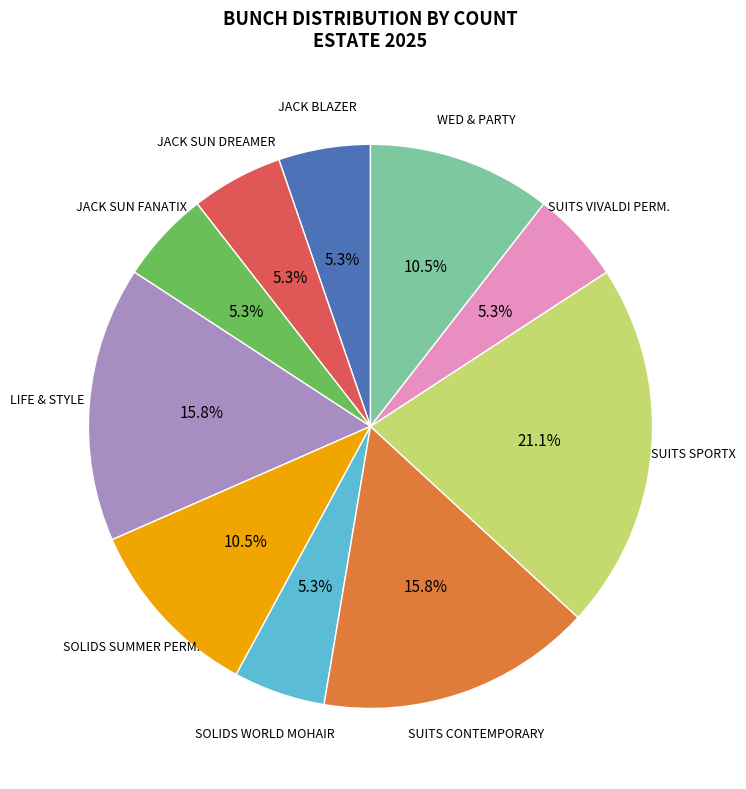

Does SUITS CONTEMPORARY account for over 50% of the chart?

No